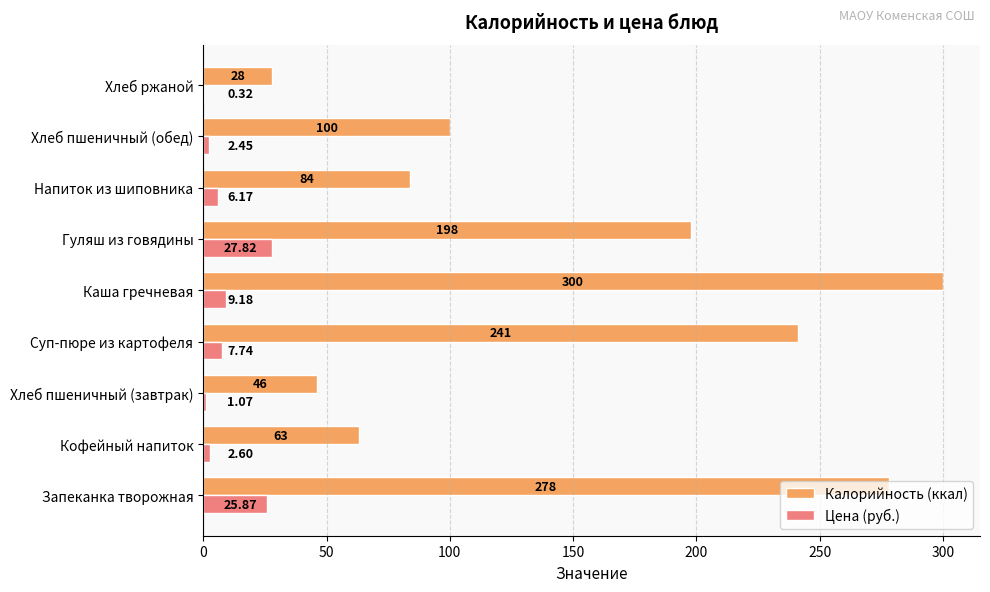

Where is Цена (руб.) nearest to the value 14?

Каша гречневая